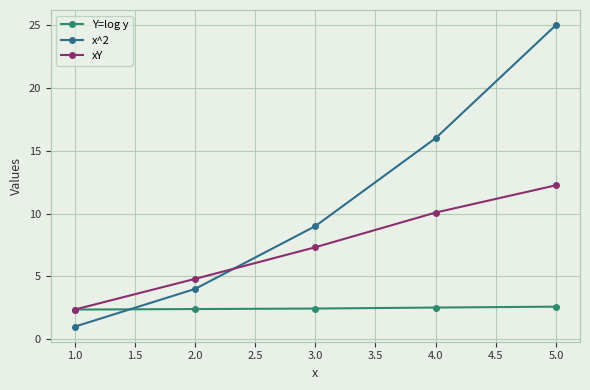

What is the greatest value displayed?

25.0